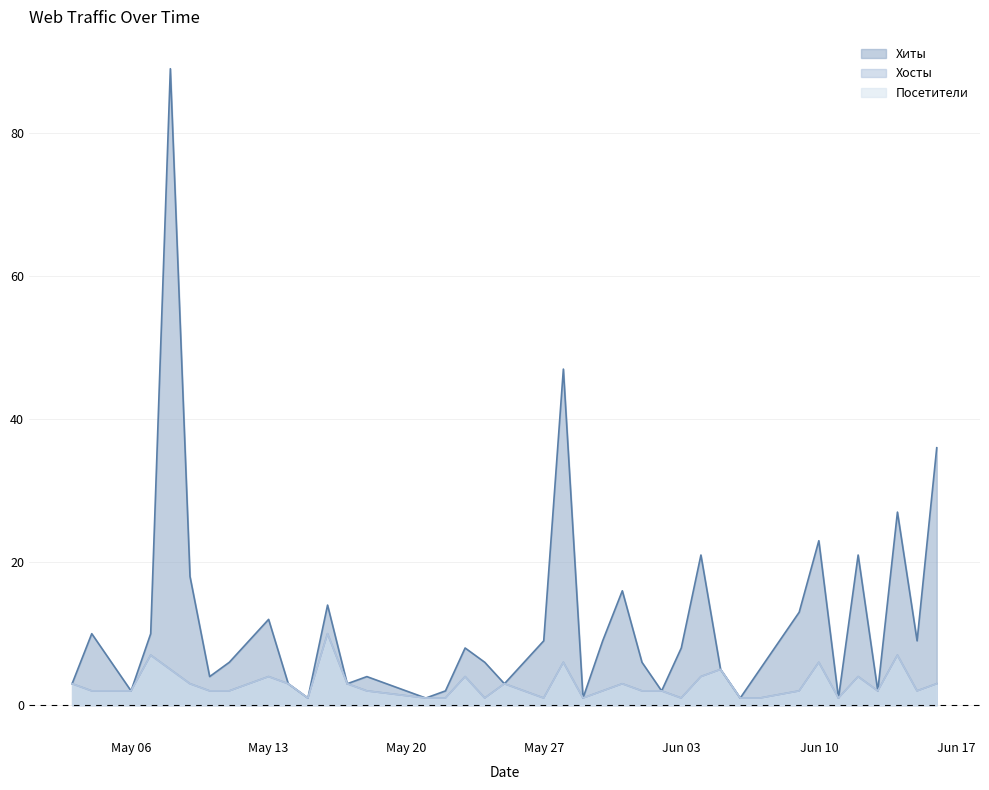

True or false: Посетители and Хосты cross at least once.

False